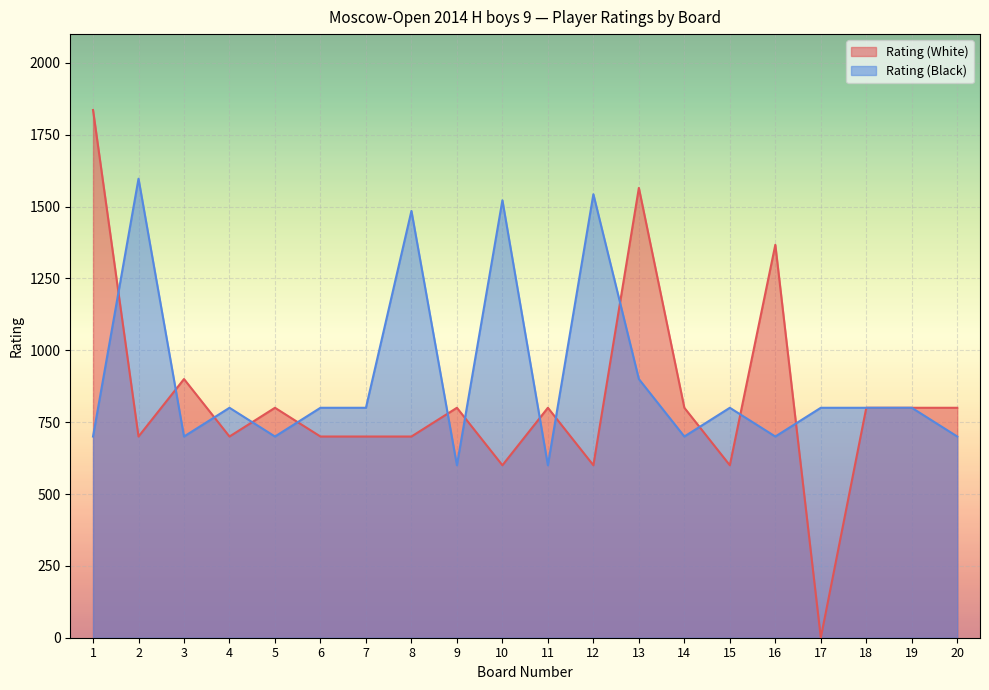

At 20, list the series in order from smallest to largest.

Rating (Black), Rating (White)